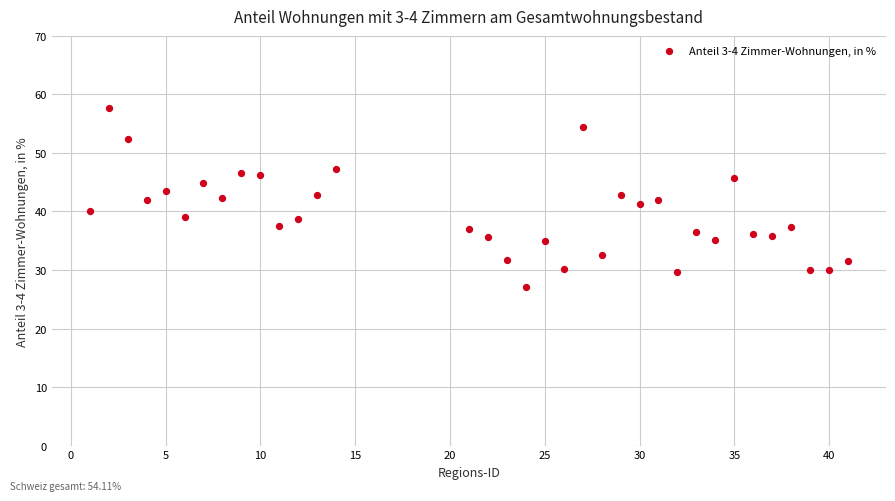

What is the range of Y values (max minus min)?

30.7